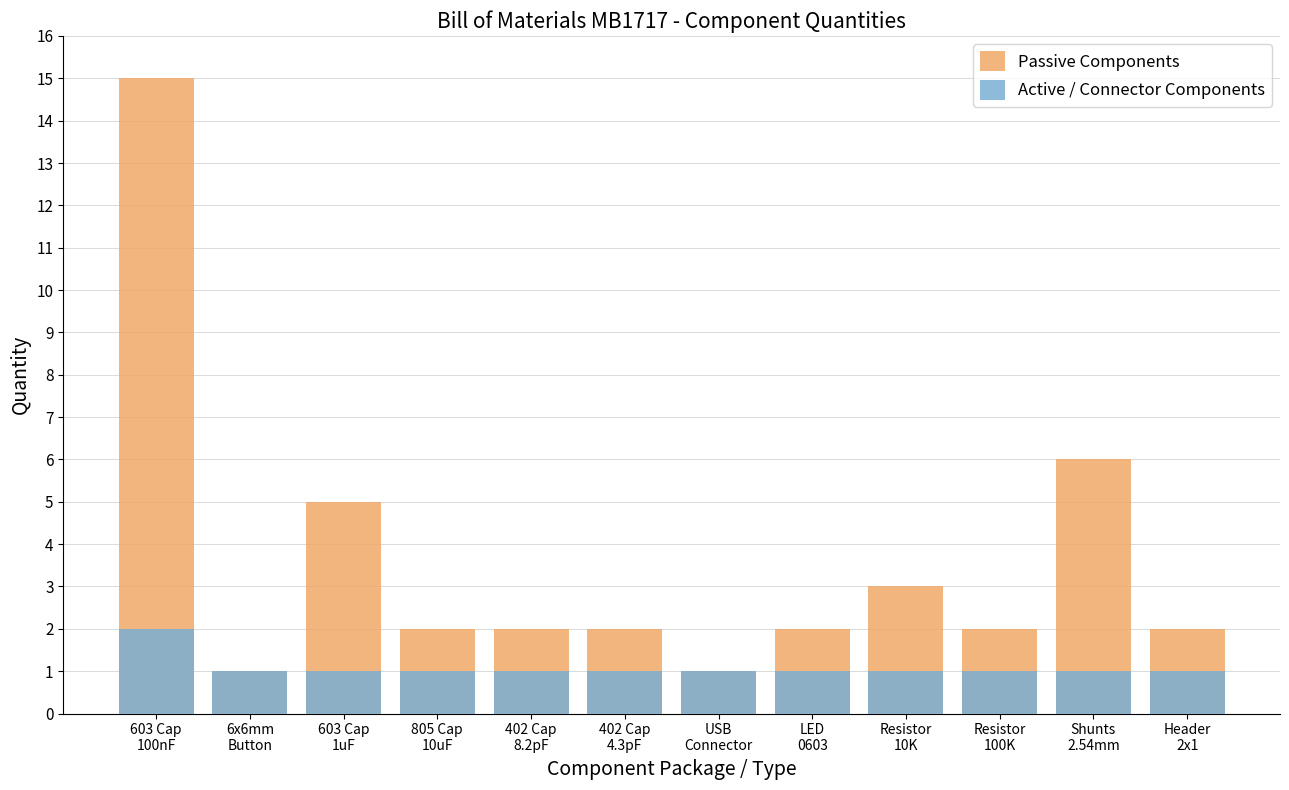

What is the value of the Active / Connector Components bar at the 9th from the left?

1